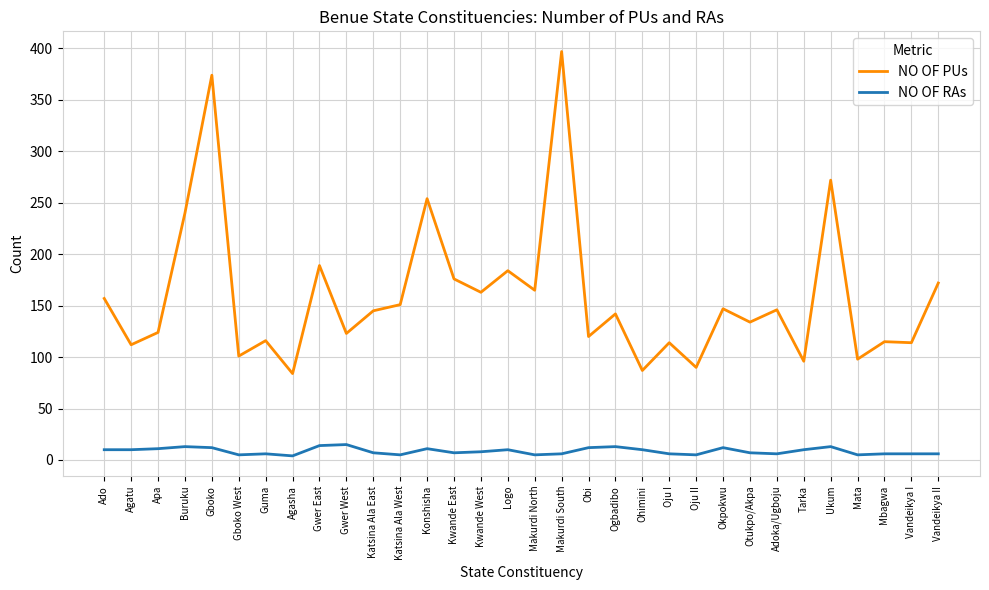

True or false: NO OF RAs and NO OF PUs intersect in this chart.

False